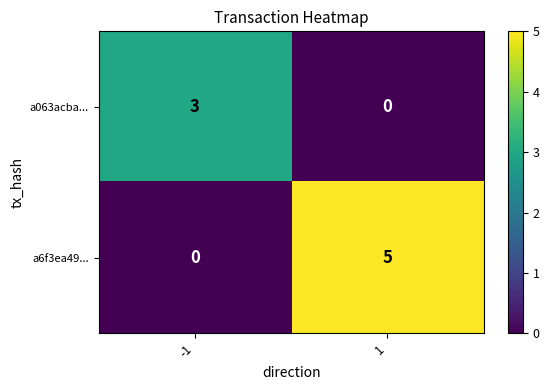

What is the difference between the highest and lowest values at -1?

3